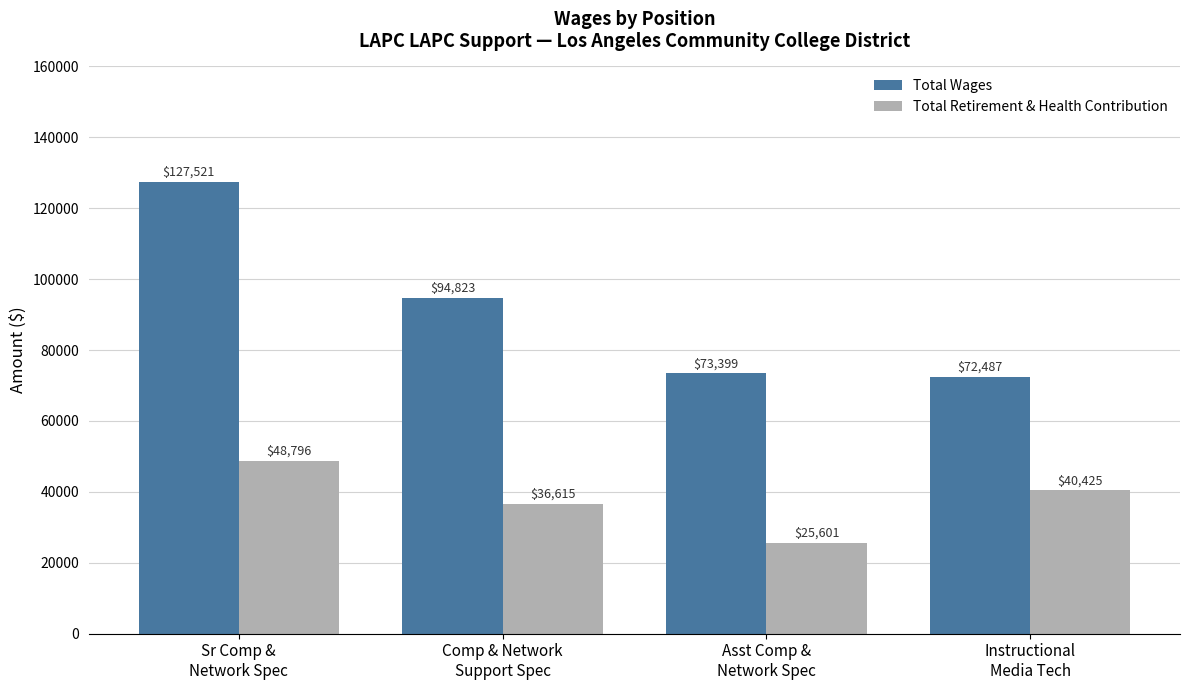

What is the smallest value displayed?

25601.0